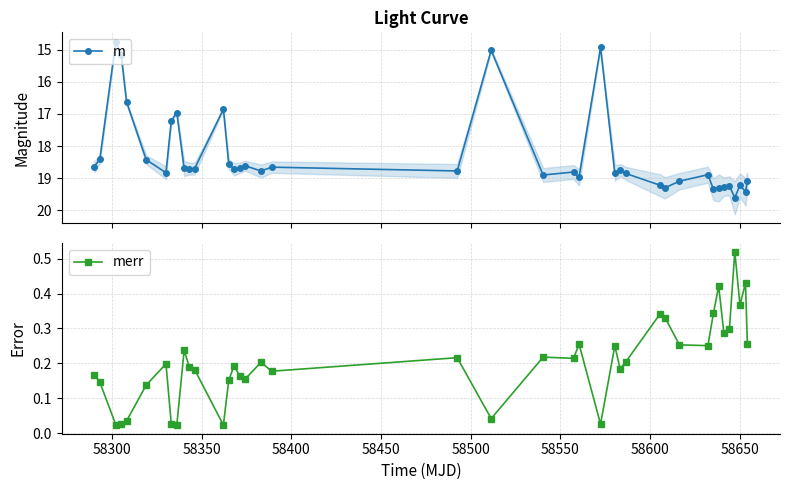

Reading left to right, list all the values displayed in this chart.

m: 18.6	18.4	14.8	15.2	16.6	18.4	18.8	17.2	17.0	18.7	18.7	18.7	16.9	18.6	18.7	18.7	18.6	18.8	18.7	18.8	15.0	18.9	18.8	19.0	14.9	18.8	18.7	18.9	19.2	19.3	19.1	18.9	19.3	19.3	19.3	19.2	19.6	19.2	19.4	19.1
merr: 0.2	0.1	0.0	0.0	0.0	0.1	0.2	0.0	0.0	0.2	0.2	0.2	0.0	0.2	0.2	0.2	0.2	0.2	0.2	0.2	0.0	0.2	0.2	0.3	0.0	0.3	0.2	0.2	0.3	0.3	0.3	0.3	0.3	0.4	0.3	0.3	0.5	0.4	0.4	0.3